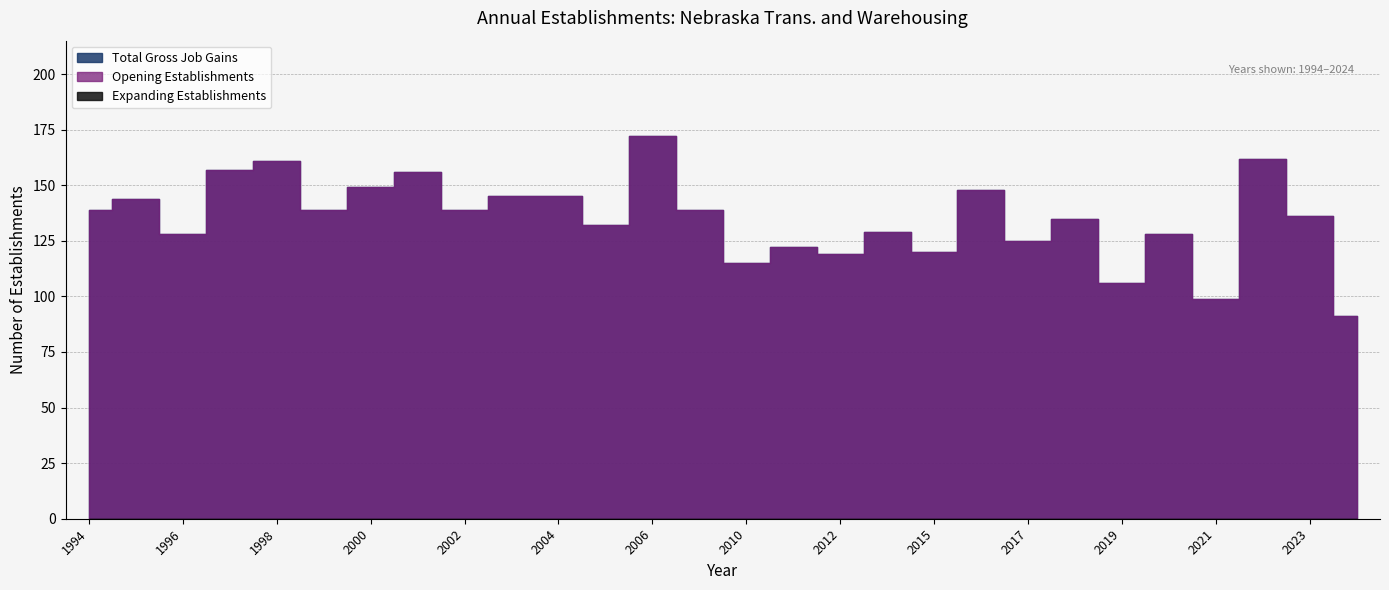

True or false: Expanding Establishments has more than 0 points higher than both neighbors.

False